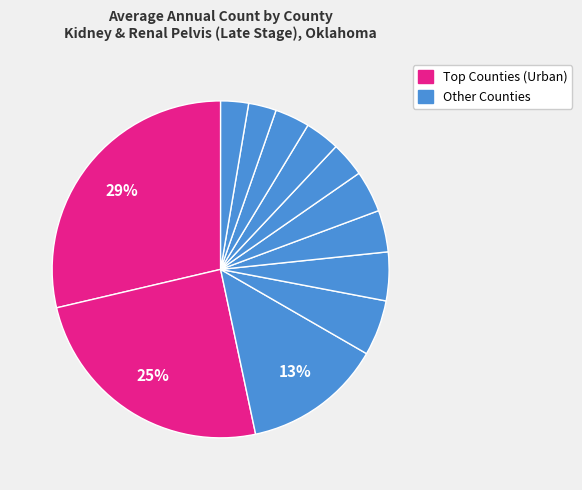

How many slices are in this pie chart?

12